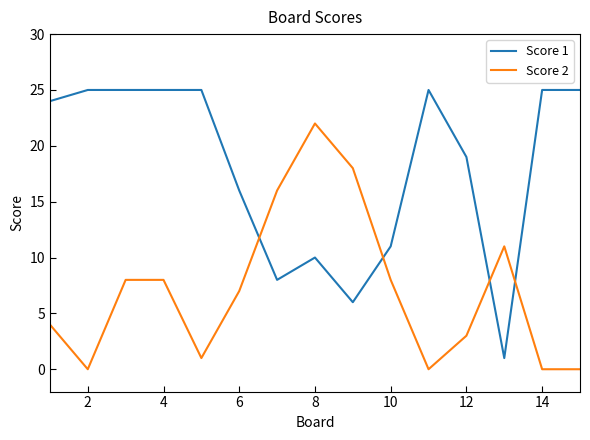

Which series has the largest total across all categories?

Score 1